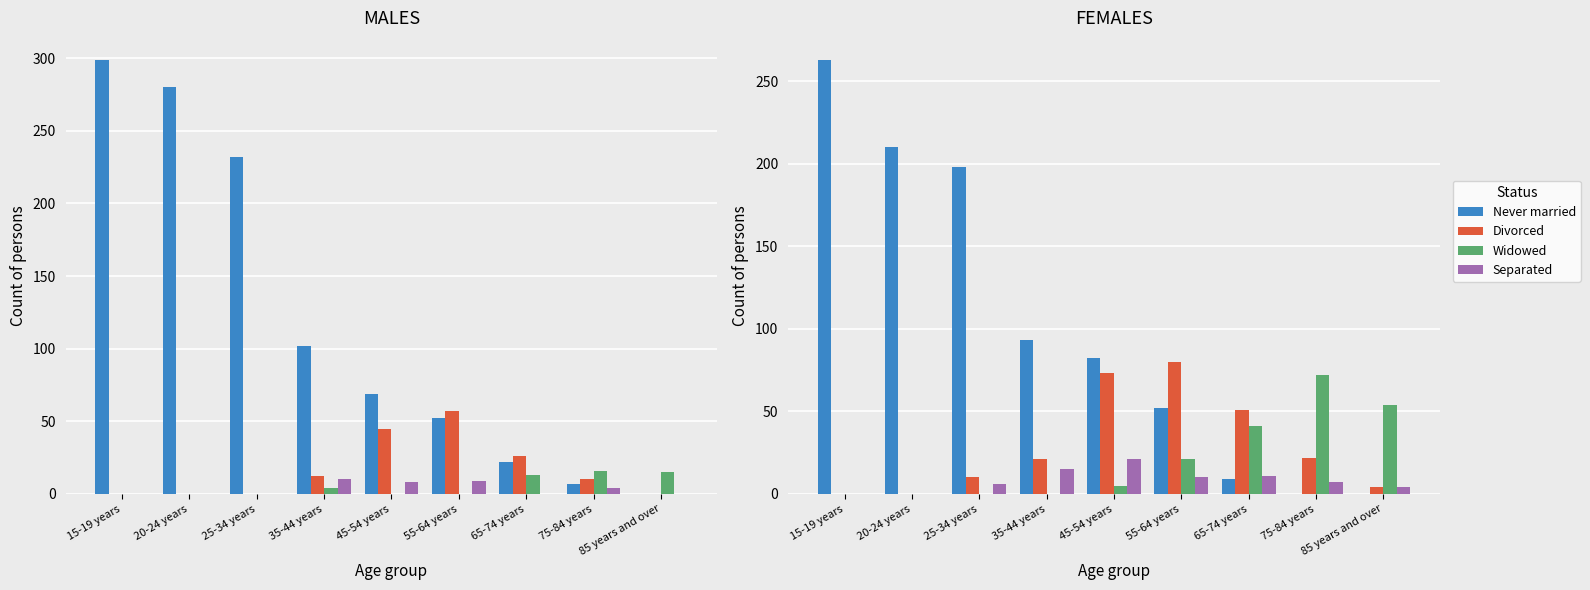

What is the total value across all series at 25-34 years?

214